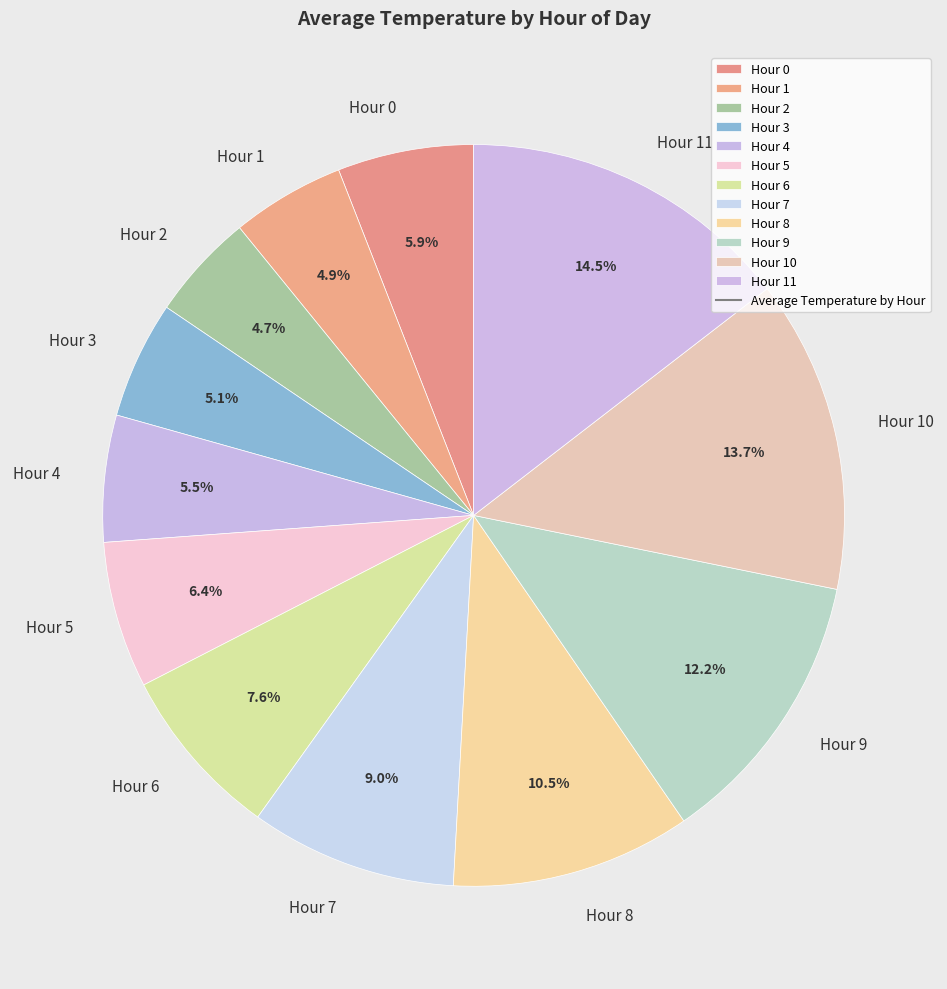

Is there a majority slice in this chart?

No